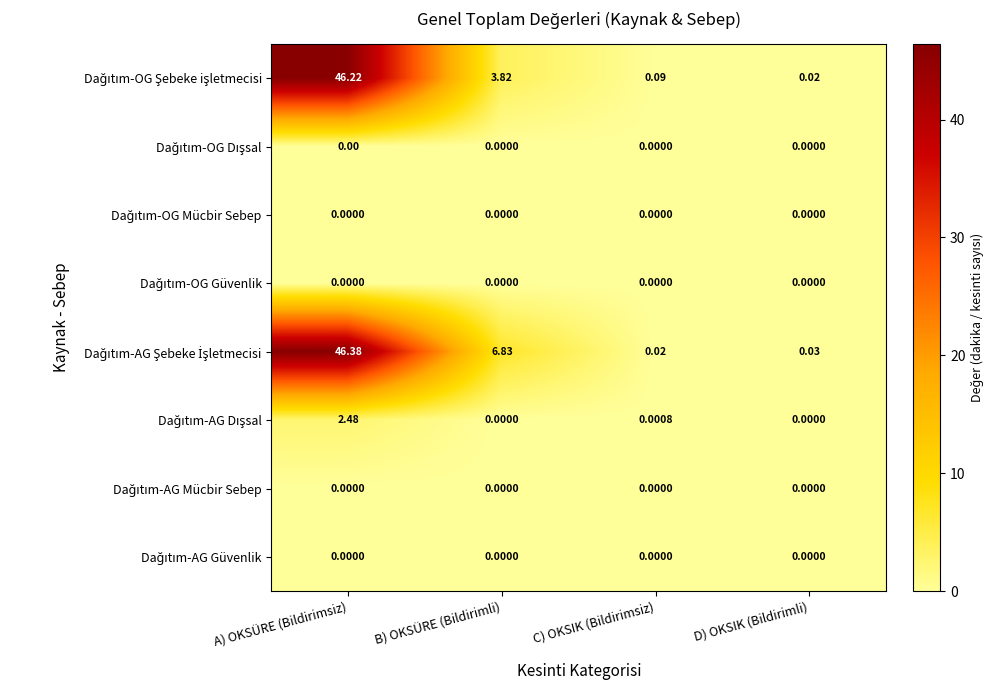

What is the maximum value shown in the chart?

46.4